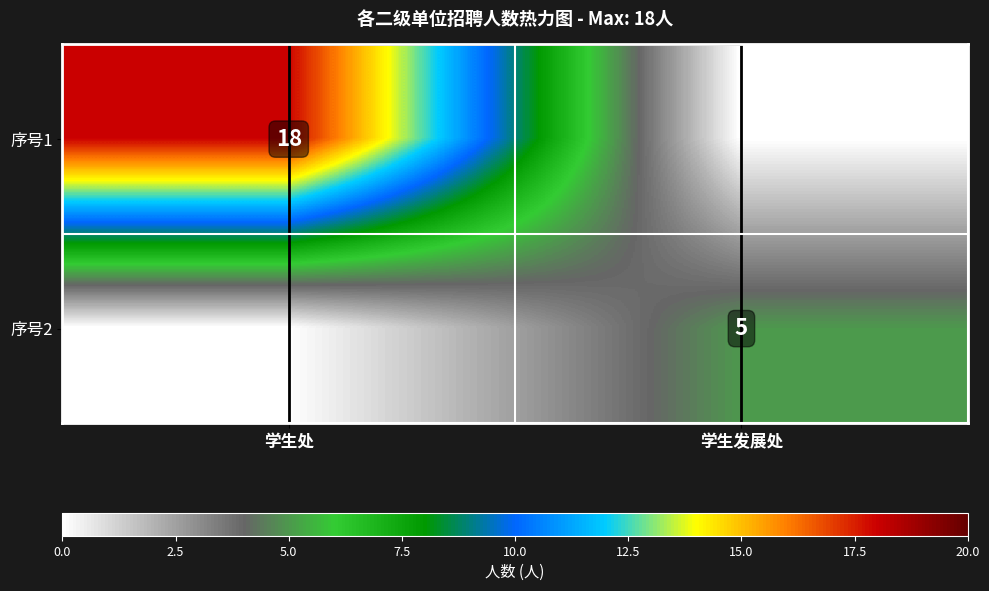

What is the spread (max minus min) of values at 学生处?

18